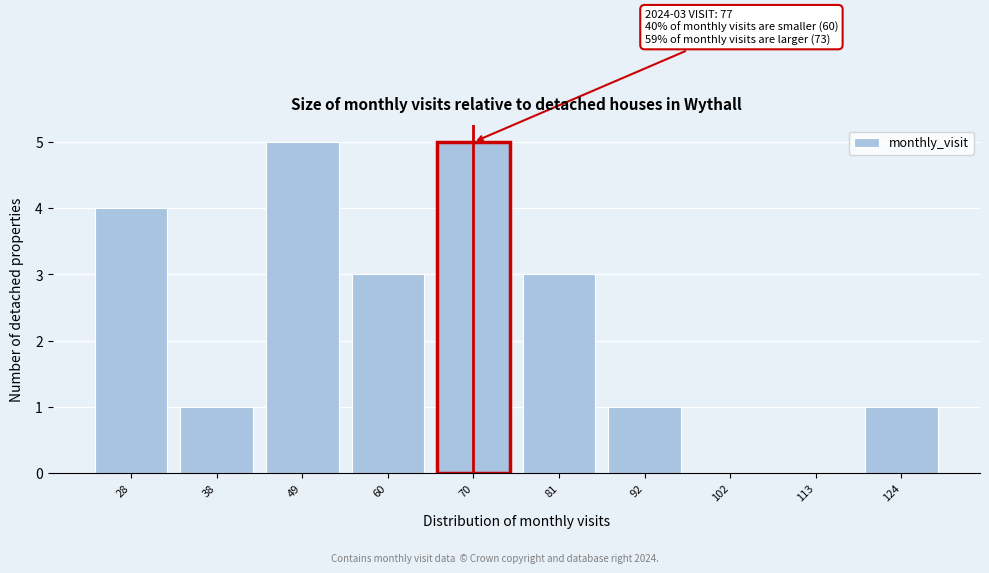

Reading right to left, transcribe all the data shown in this chart.

124=1	113=0	102=0	92=1	81=3	70=5	60=3	49=5	38=1	28=4